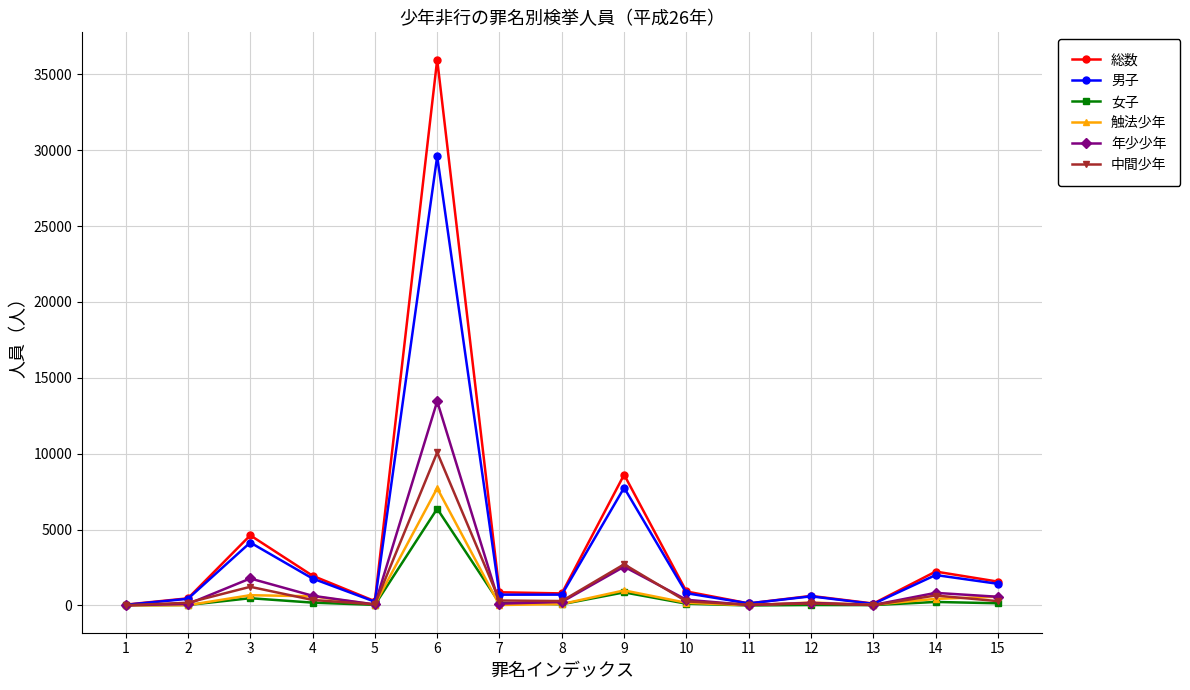

Which series changed the most between 1 and 8?

総数